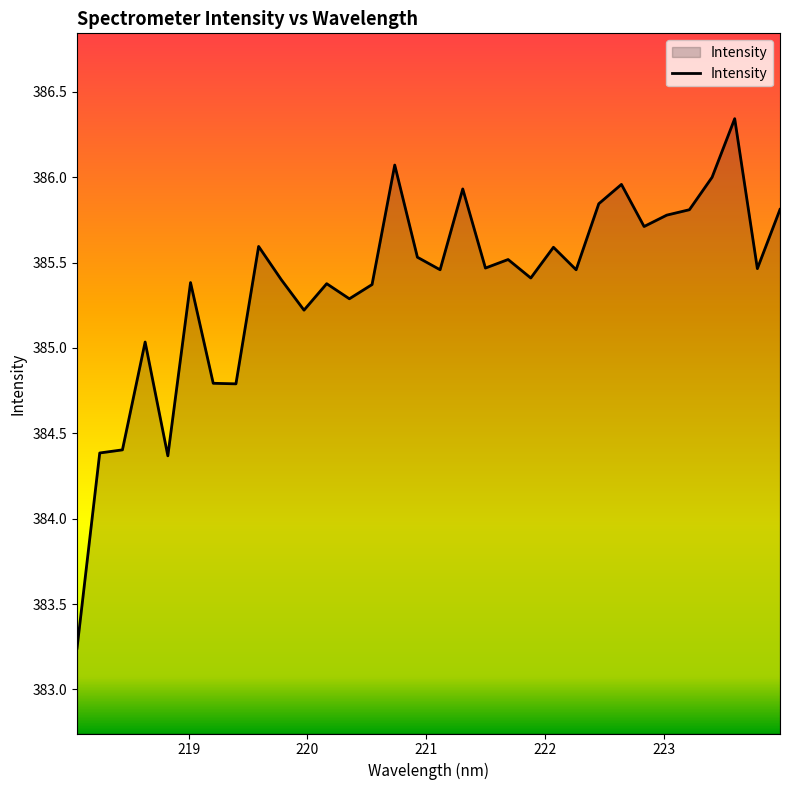

How many points are lower than both their immediate neighbors (excluding endpoints)?

10